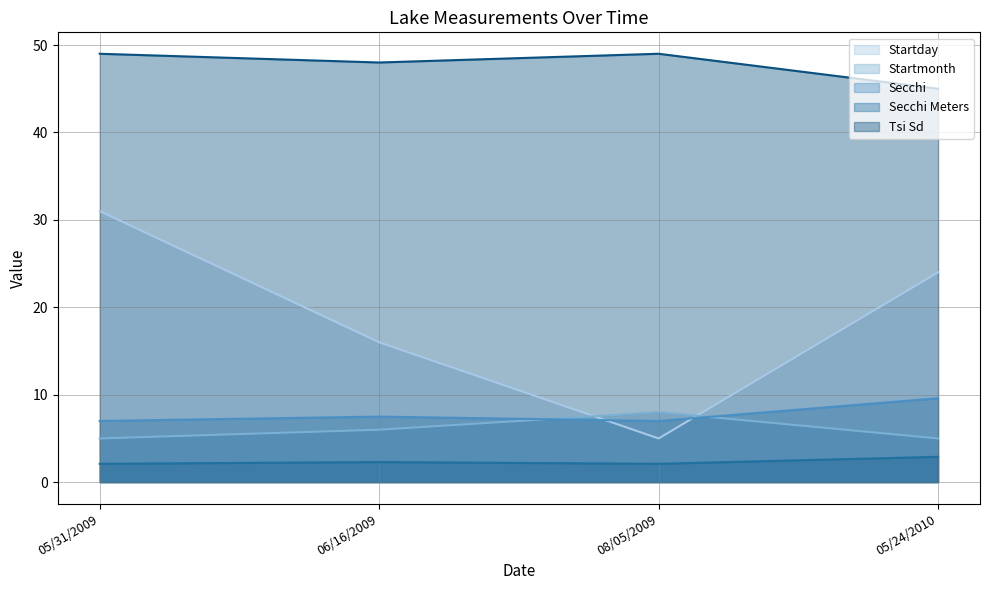

What is the greatest value displayed?

49.0